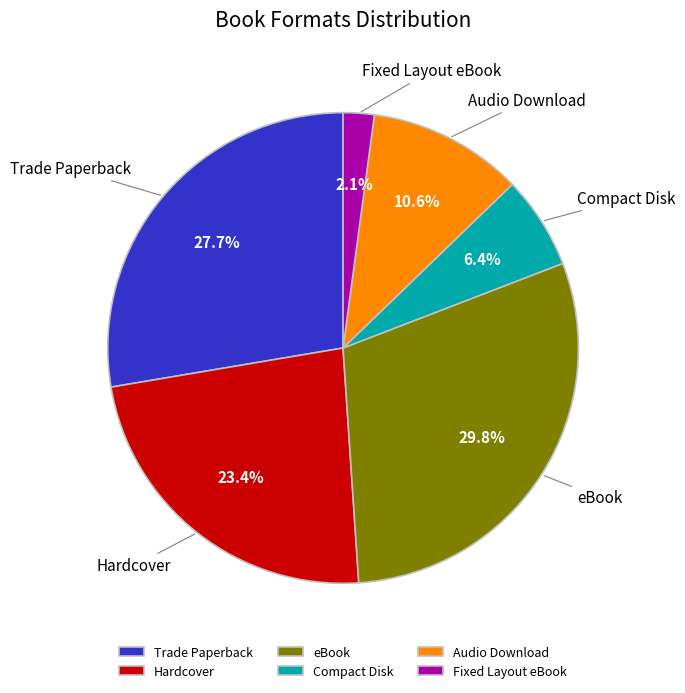

What percentage is the Audio Download slice, to the nearest percent?

11%